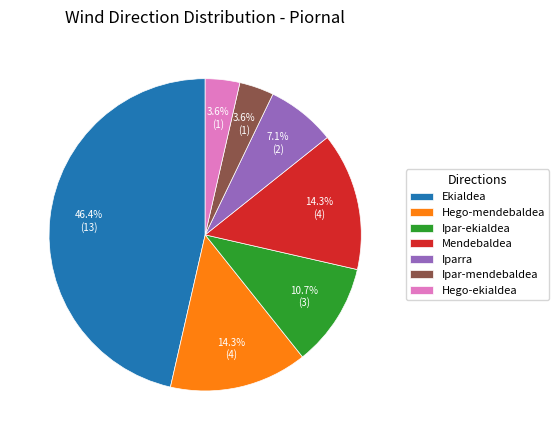

Which has a higher value, Mendebaldea or Ekialdea?

Ekialdea